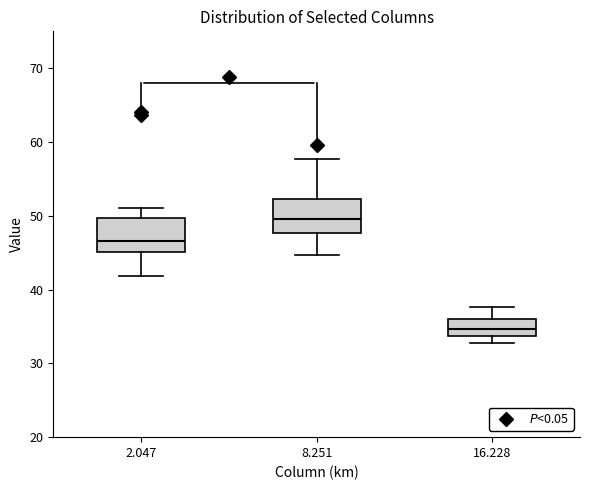

Reading left to right, transcribe this box plot: for each box, give where its median line is, the range the box spans, and where its two whiskers end, as read against the y-axis. The values are not printed on the chart, so give them approximately, as read against the axis.

2.047: median 47, box 45 to 50, whiskers 42 to 51
8.251: median 50, box 48 to 52, whiskers 45 to 58
16.228: median 35, box 34 to 36, whiskers 33 to 38